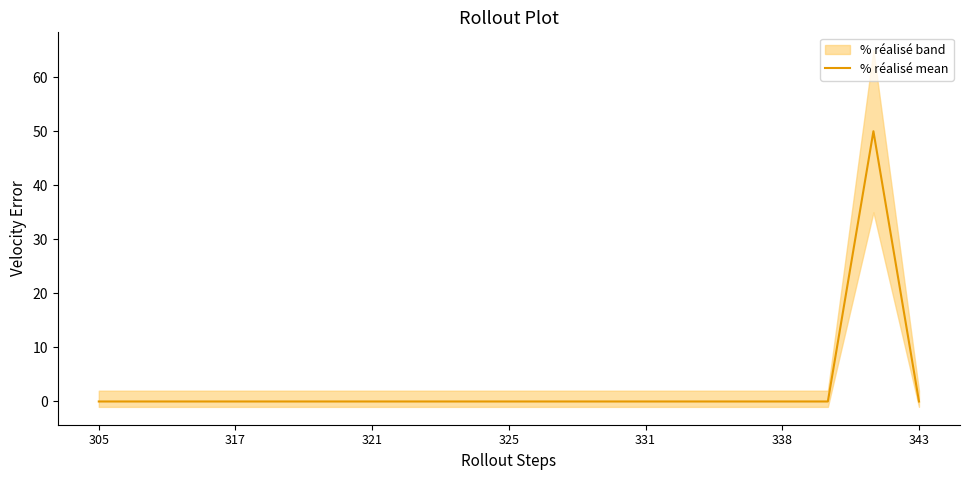

What is the average value?

3